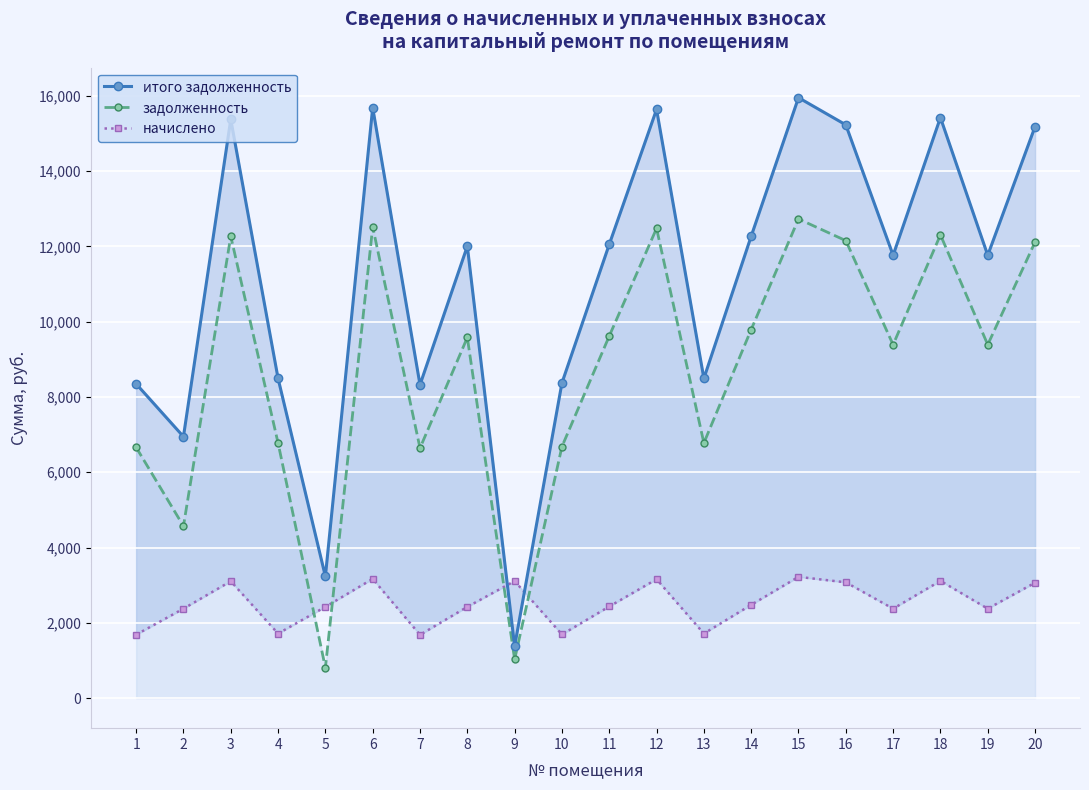

The value of задолженность at 7 is 6643.2. True or false?

True